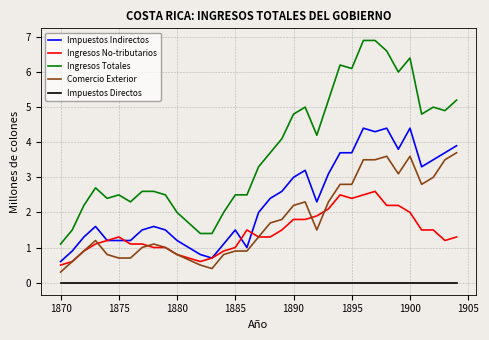

What is the greatest value displayed?

6.9